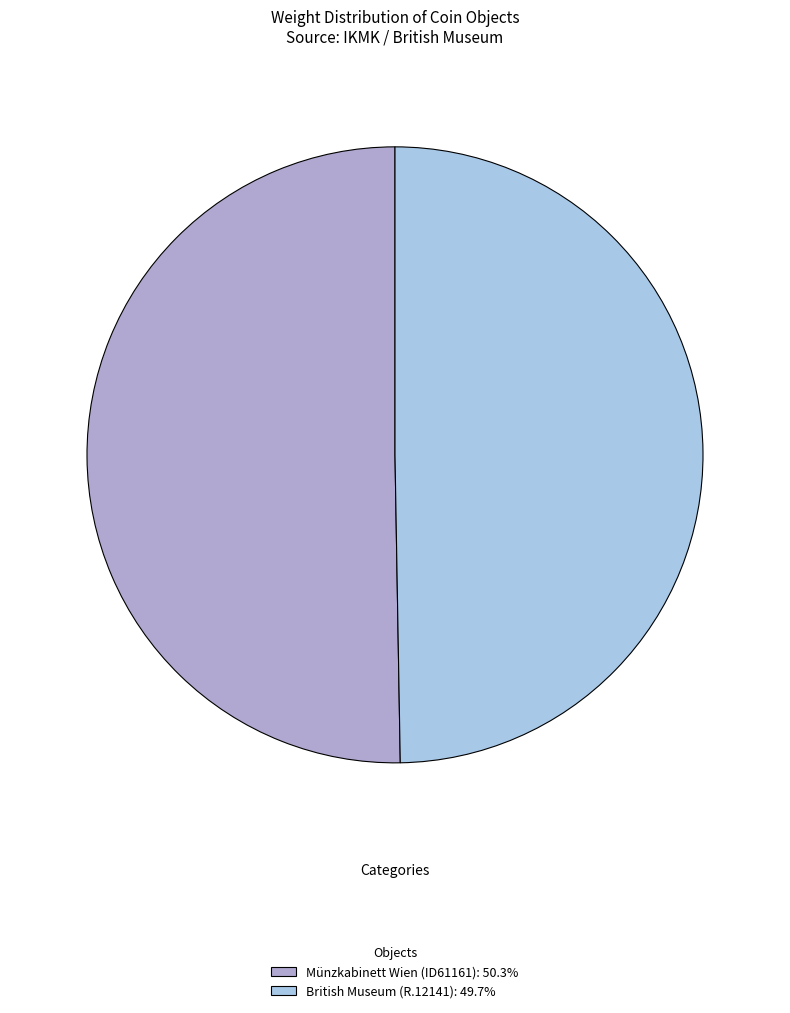

How many segments does this pie chart have?

2